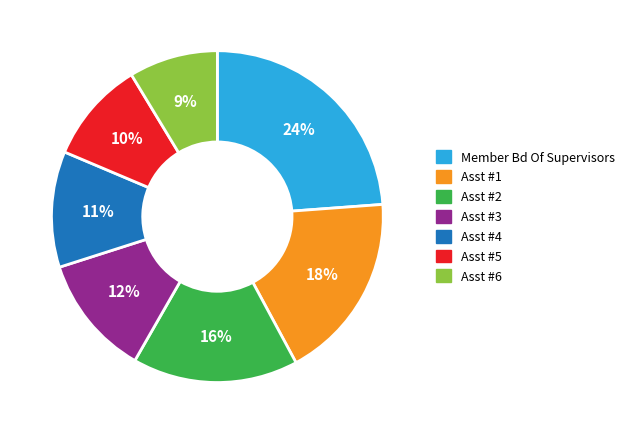

To the nearest percent, what percentage of the pie is Asst #6?

9%